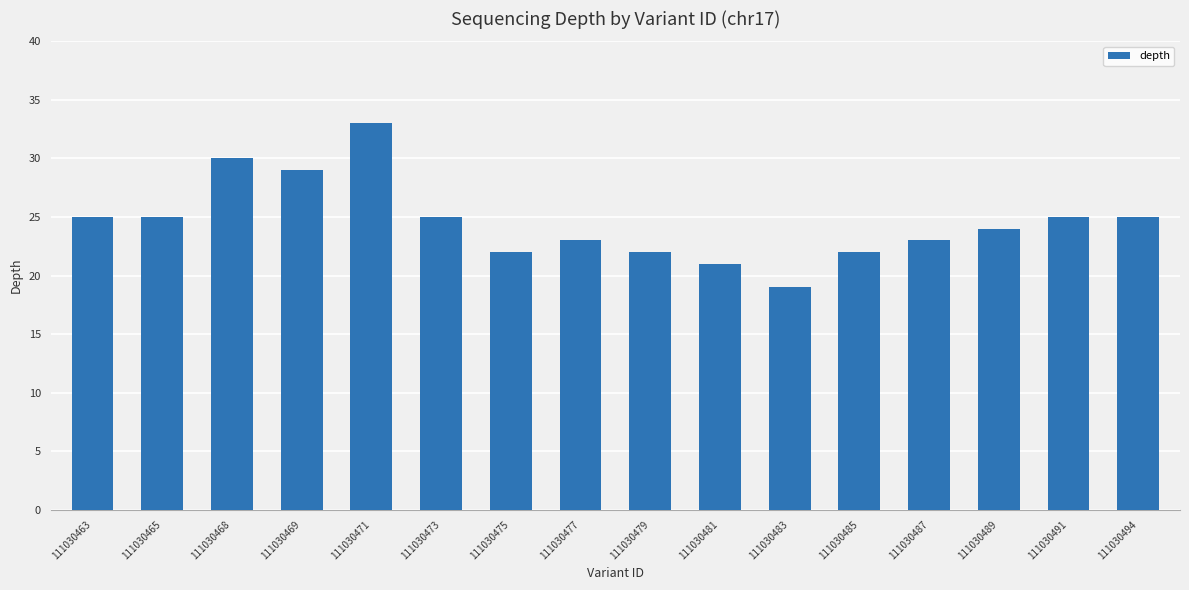

Reading right to left, list all the values displayed in this chart.

111030494=25	111030491=25	111030489=24	111030487=23	111030485=22	111030483=19	111030481=21	111030479=22	111030477=23	111030475=22	111030473=25	111030471=33	111030469=29	111030468=30	111030465=25	111030463=25